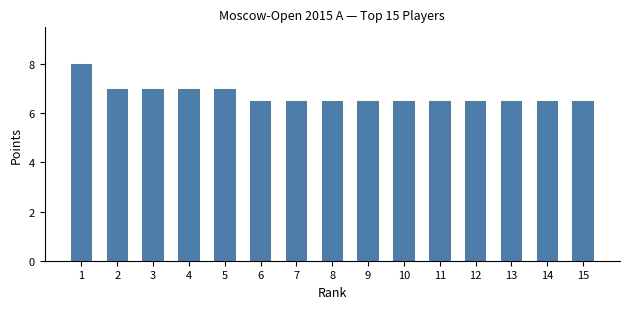

Is it true that the value at 5 is 3.1?

False